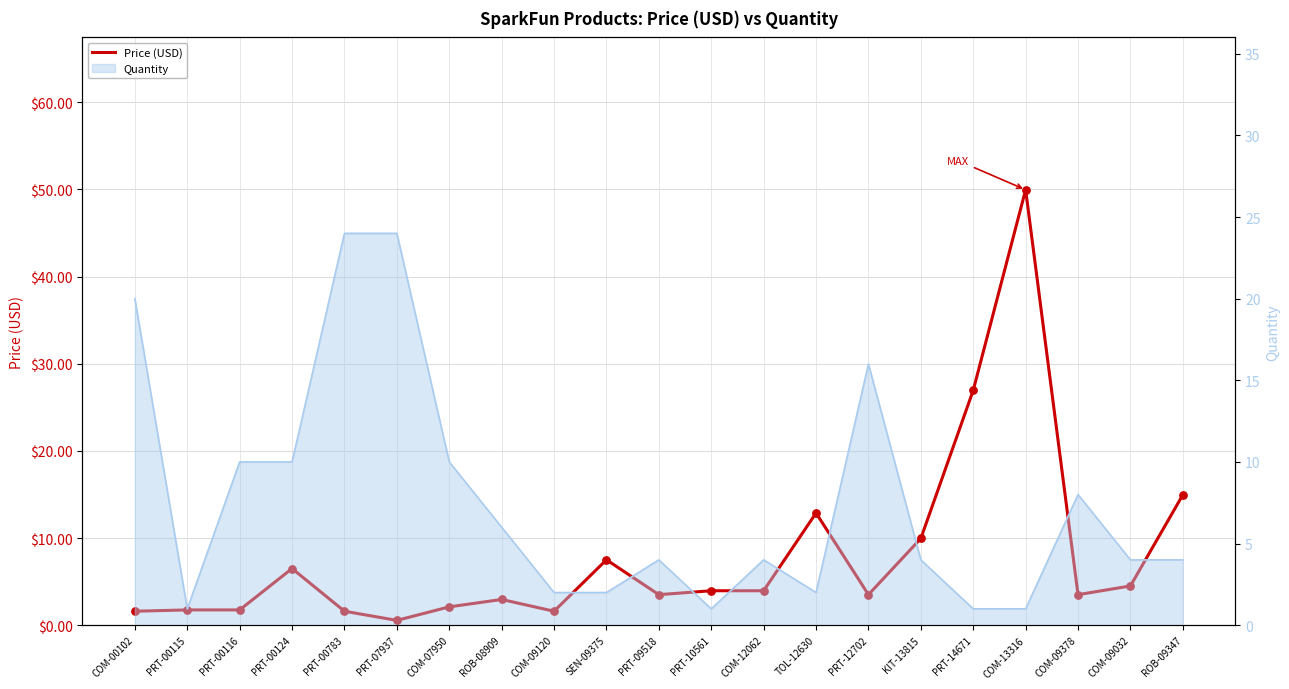

Between SEN-09375 and PRT-00783, which is larger?

SEN-09375